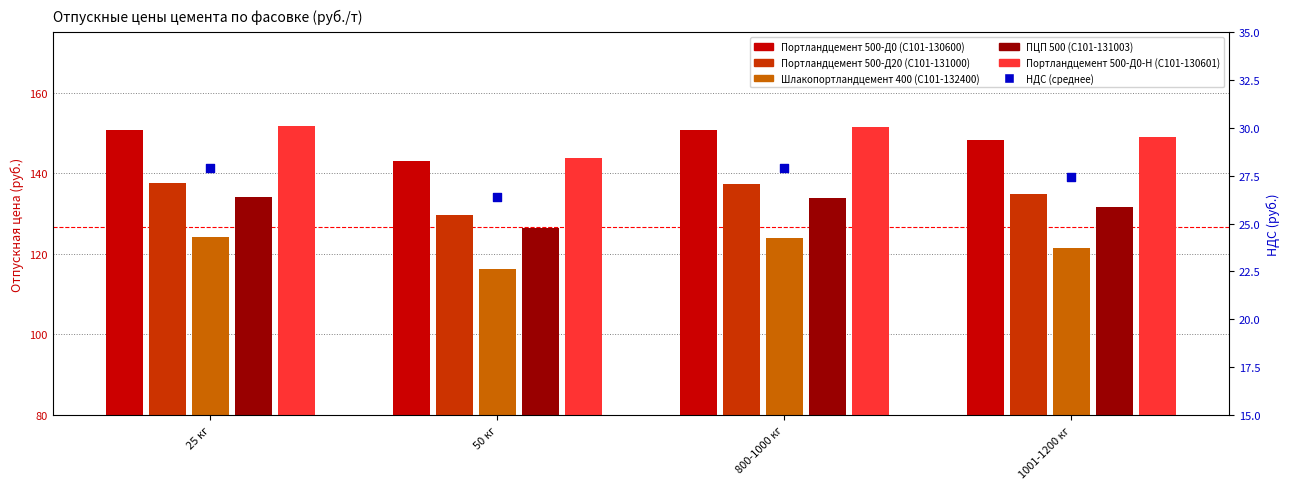

Is the value of Портландцемент 500-Д0-Н (С101-130601) at 800-1000 кг greater than the value of ПЦП 500 (С101-131003) at 25 кг?

Yes